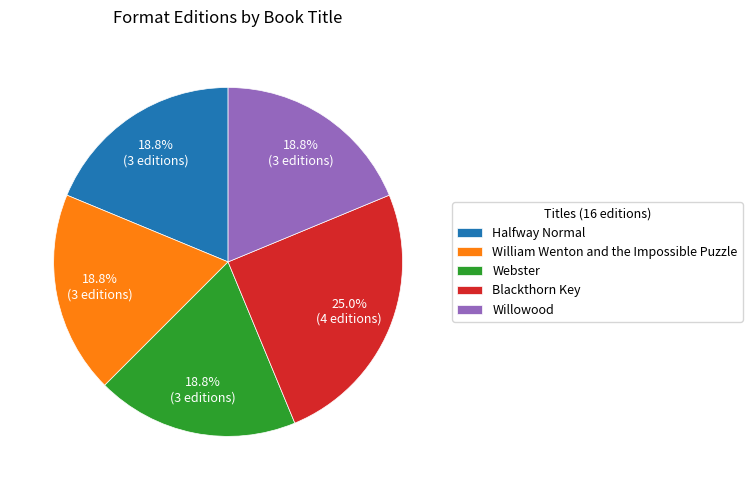

Which slice is the largest?

Blackthorn Key